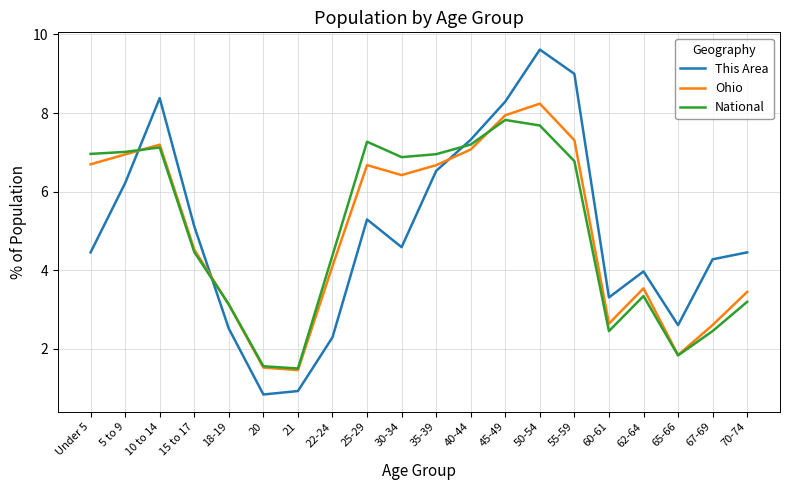

What is the difference between the second highest and second lowest values in the Ohio series?

6.4